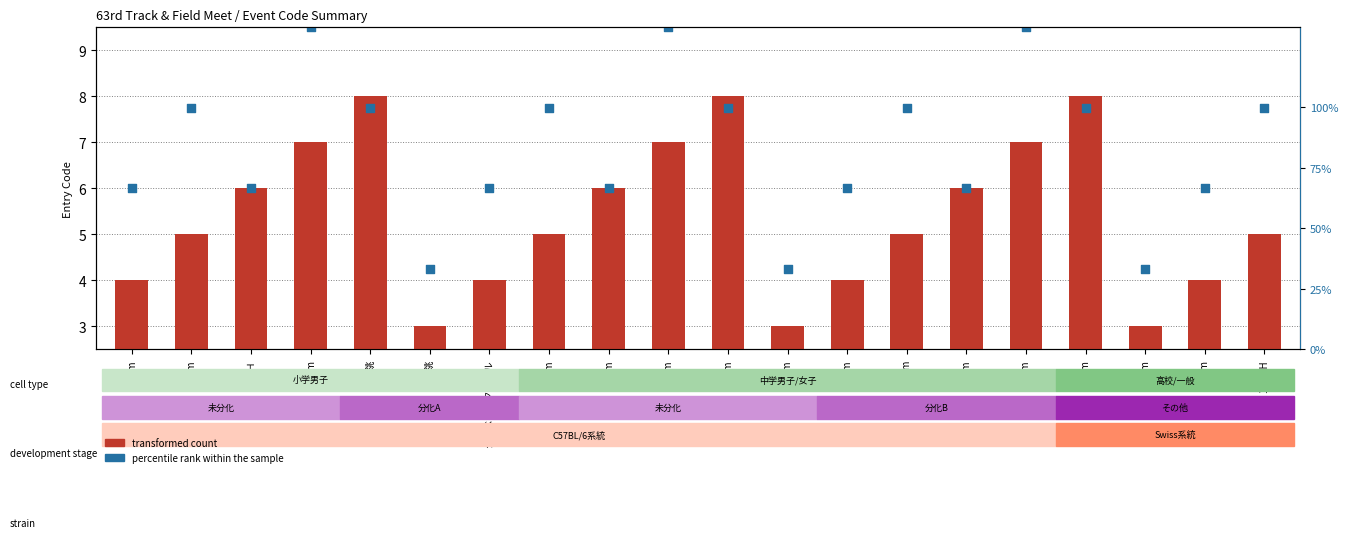

Which series reaches the minimum Y coordinate?

transformed count